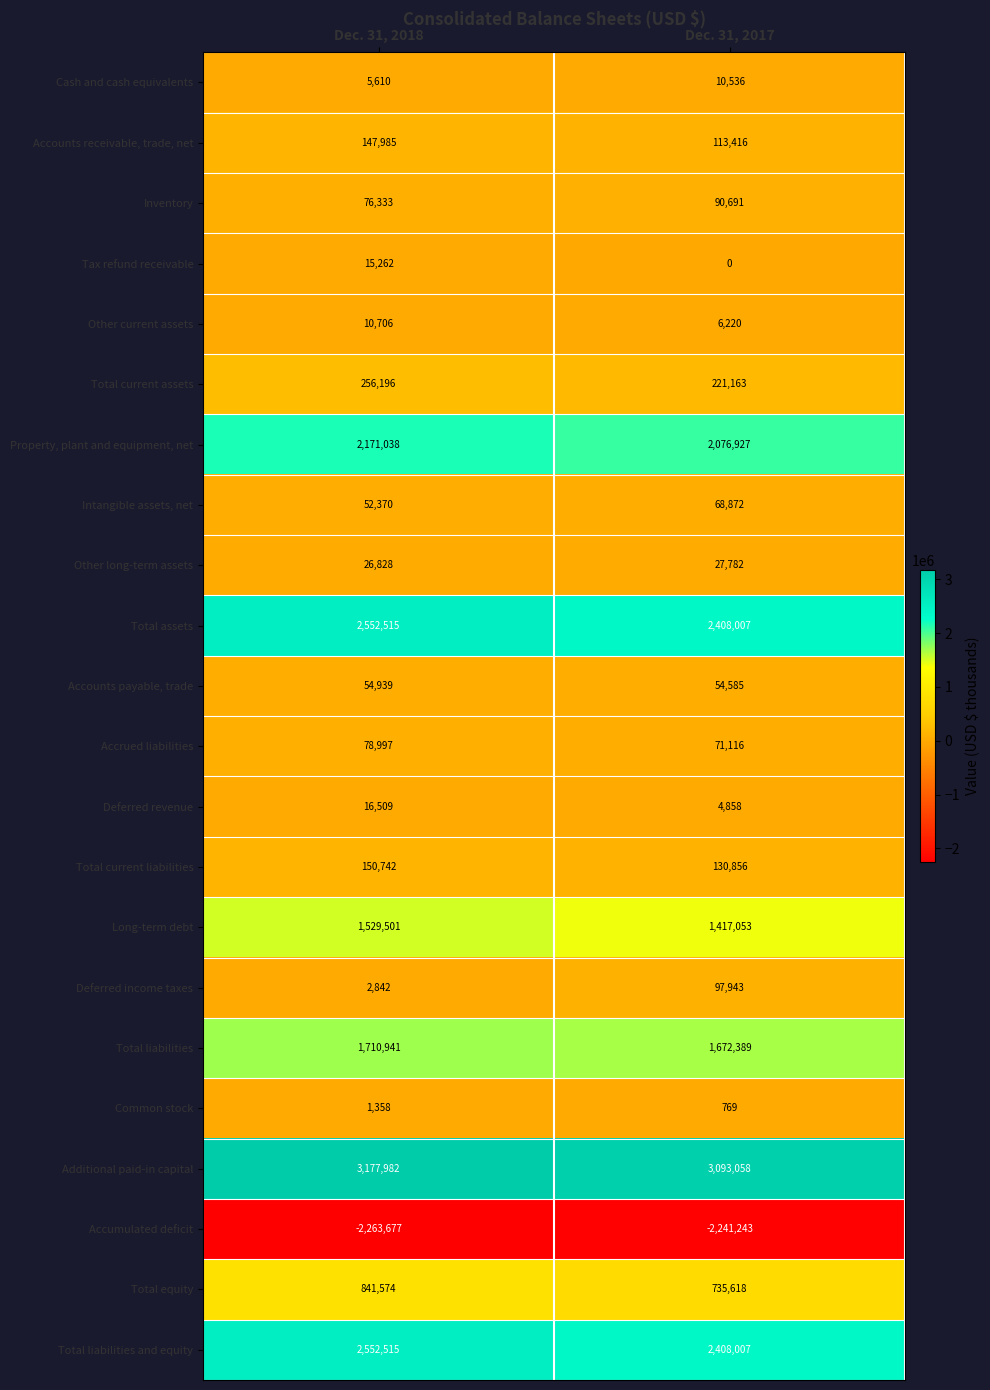

What value does the Inventory series have at Dec. 31, 2018, to the nearest 10?

76330